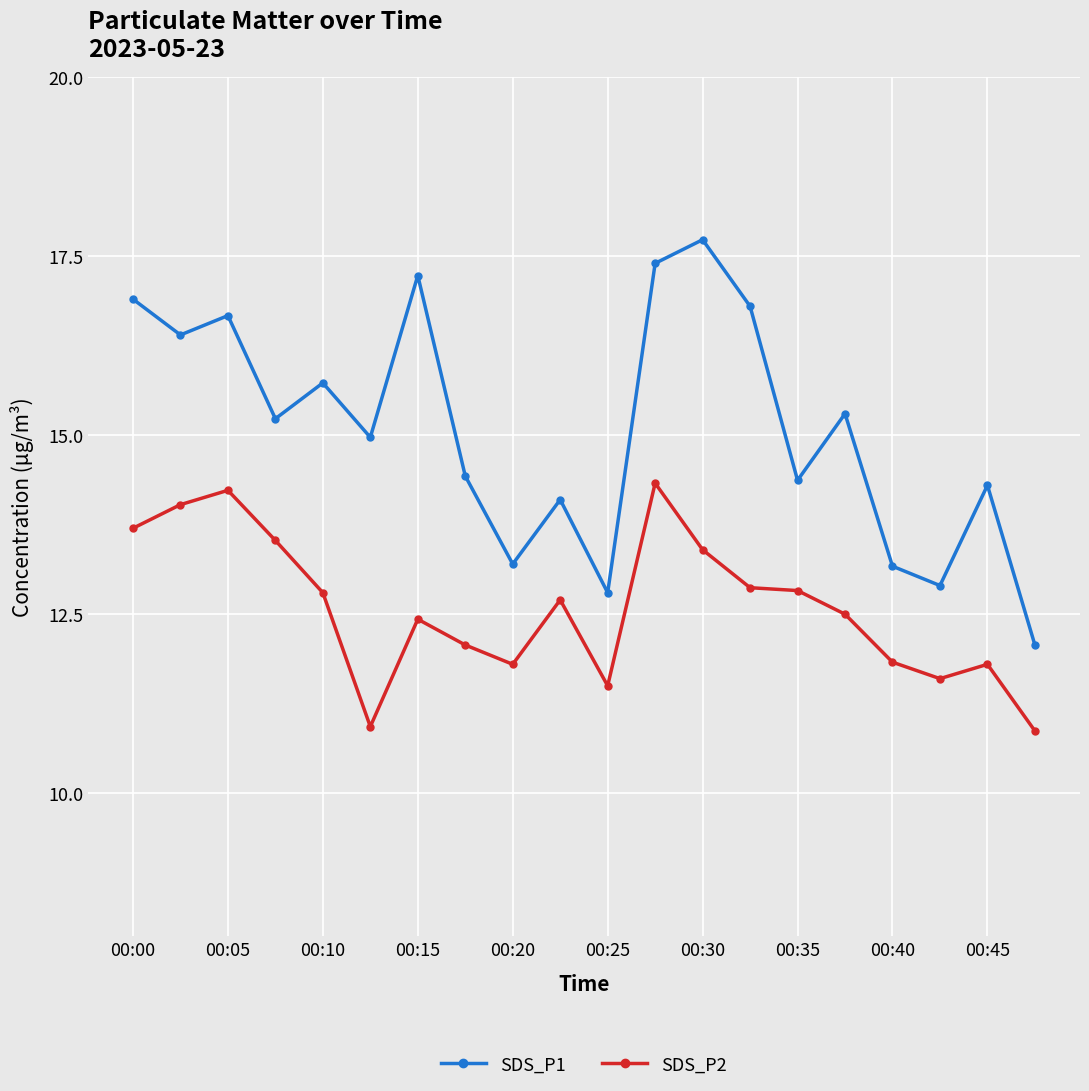

What are all the series names shown in the legend?

SDS_P1, SDS_P2